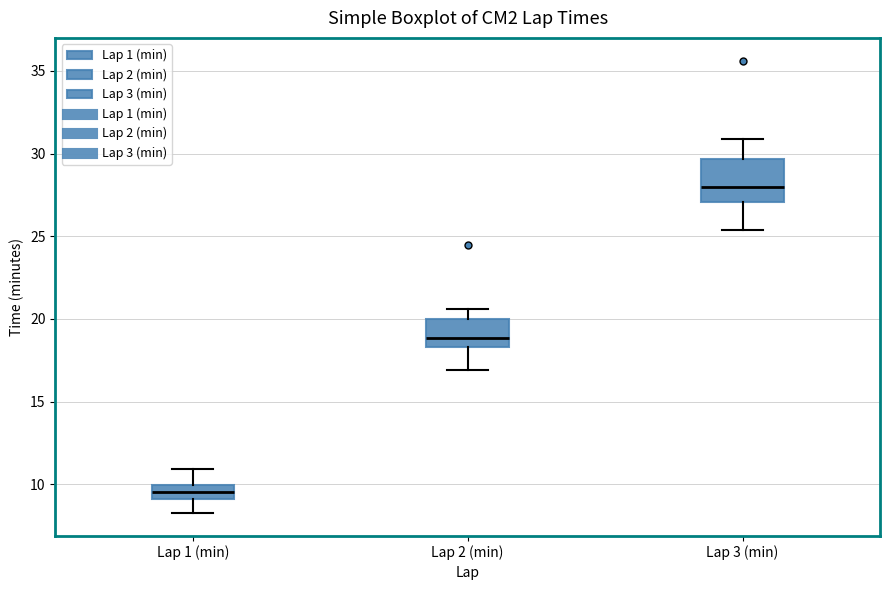

Comparing the boxes themselves (not the whiskers), which one is the tallest?

Lap 3 (min)